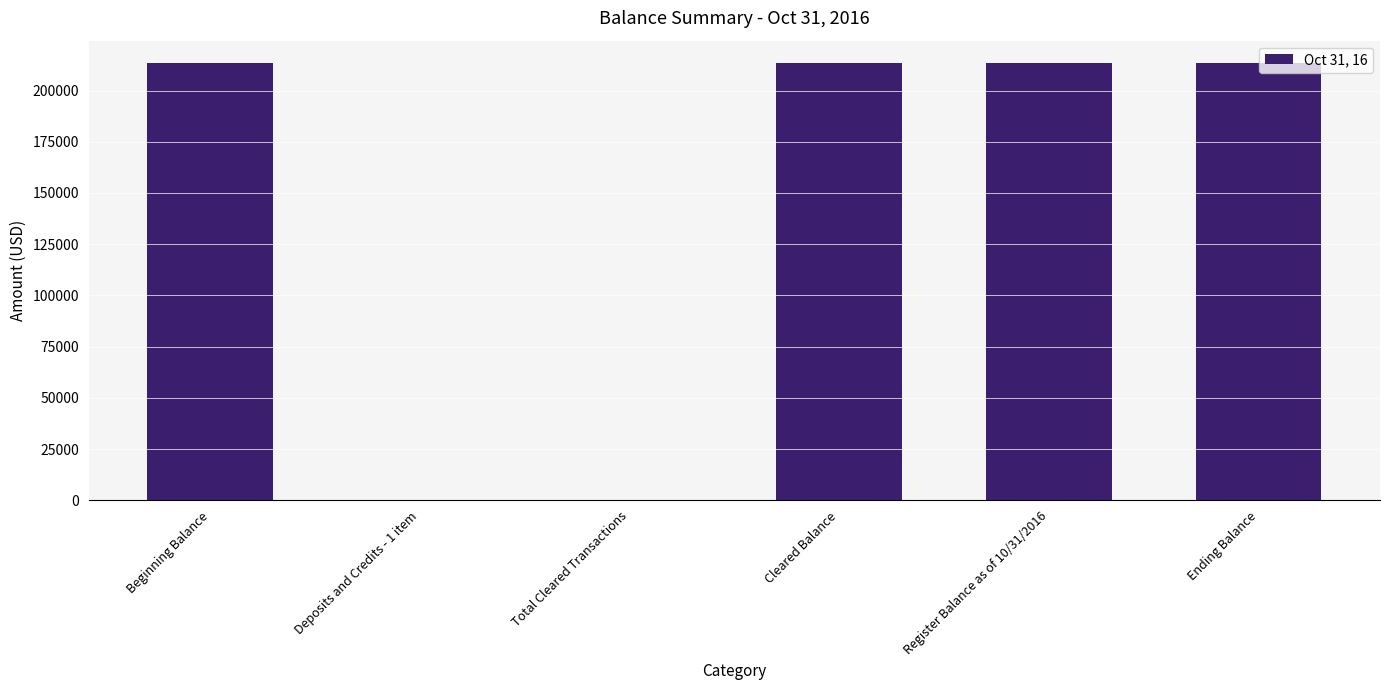

Between Cleared Balance and Total Cleared Transactions, which is larger?

Cleared Balance